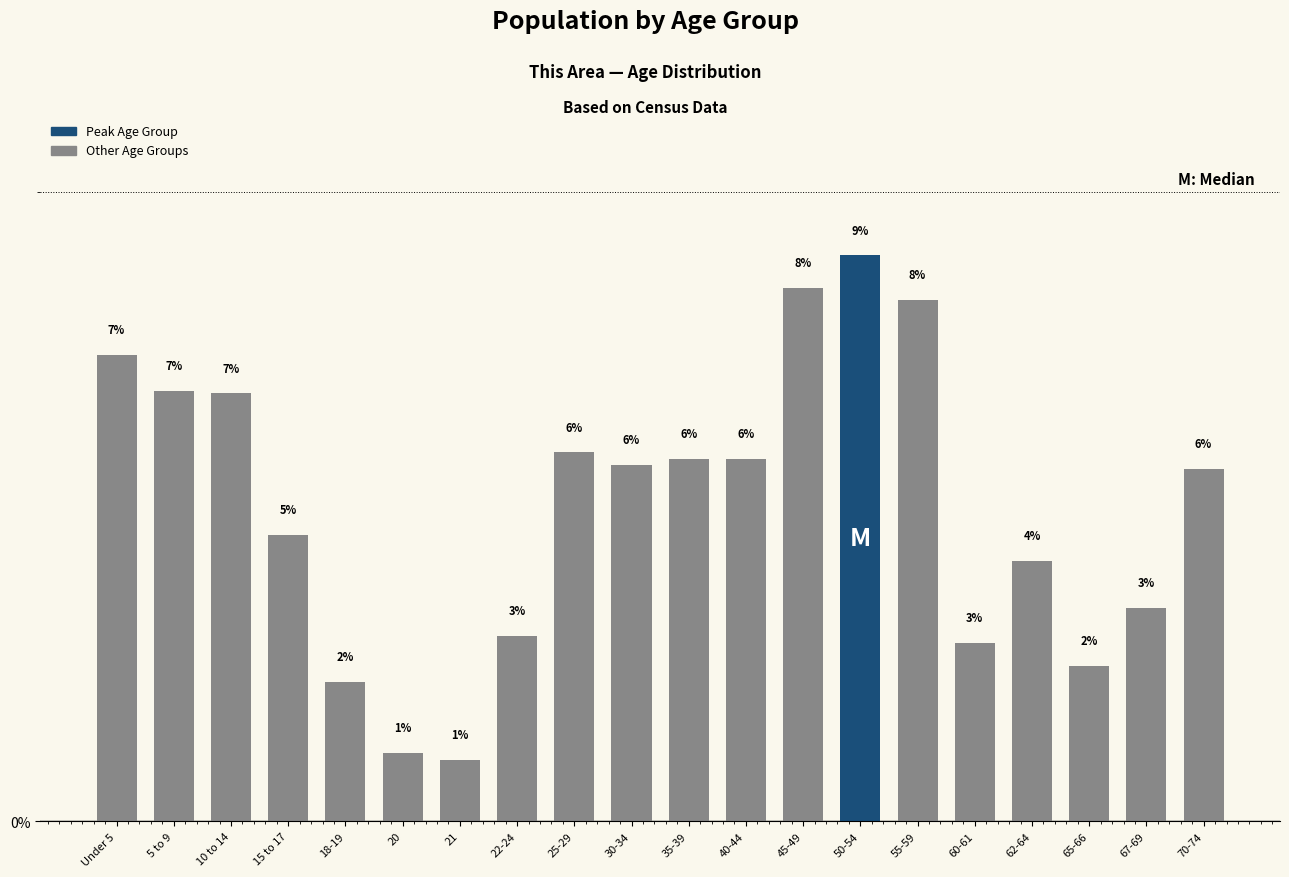

List the labels in order of value, largest first.

50-54, 45-49, 55-59, Under 5, 5 to 9, 10 to 14, 25-29, 40-44, 35-39, 30-34, 70-74, 15 to 17, 62-64, 67-69, 22-24, 60-61, 65-66, 18-19, 20, 21